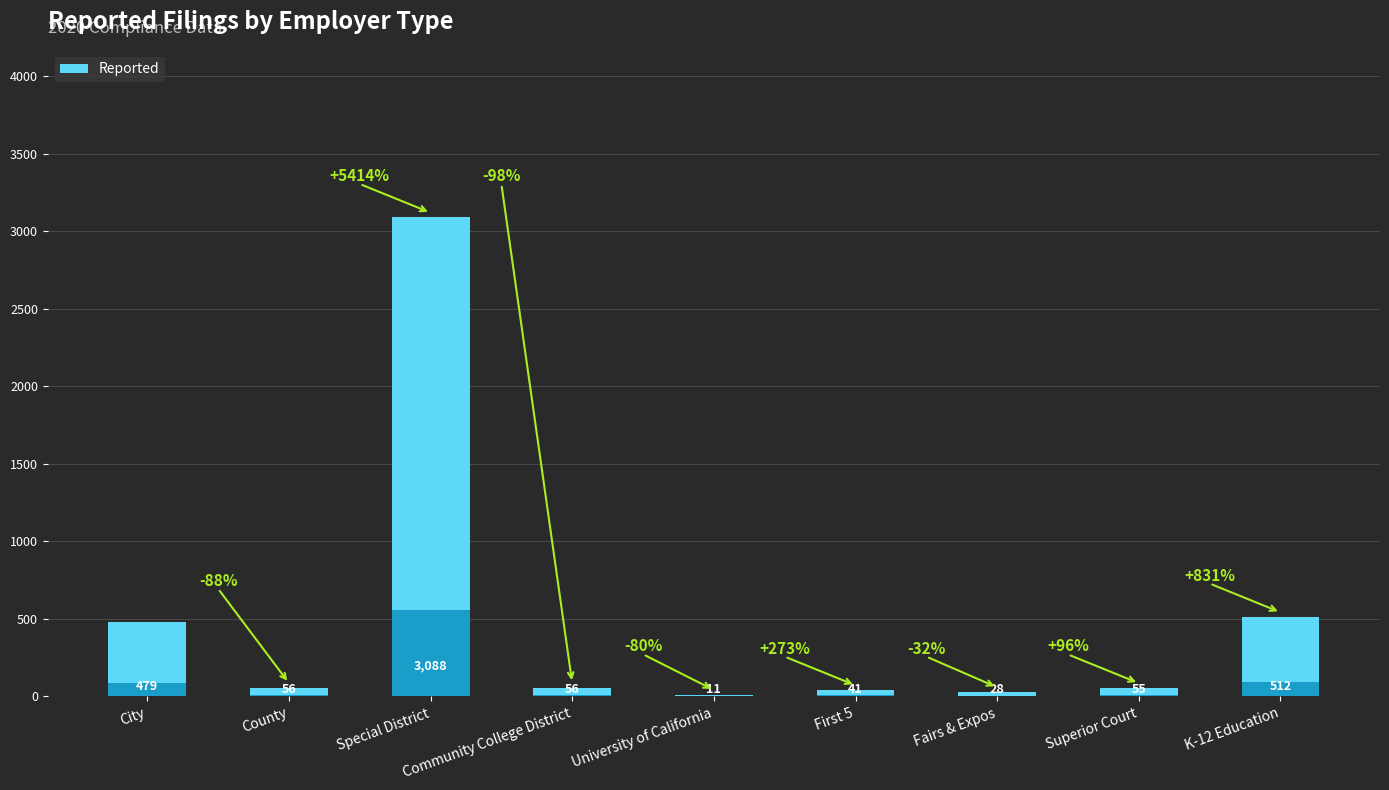

How many bars are there in total?

9